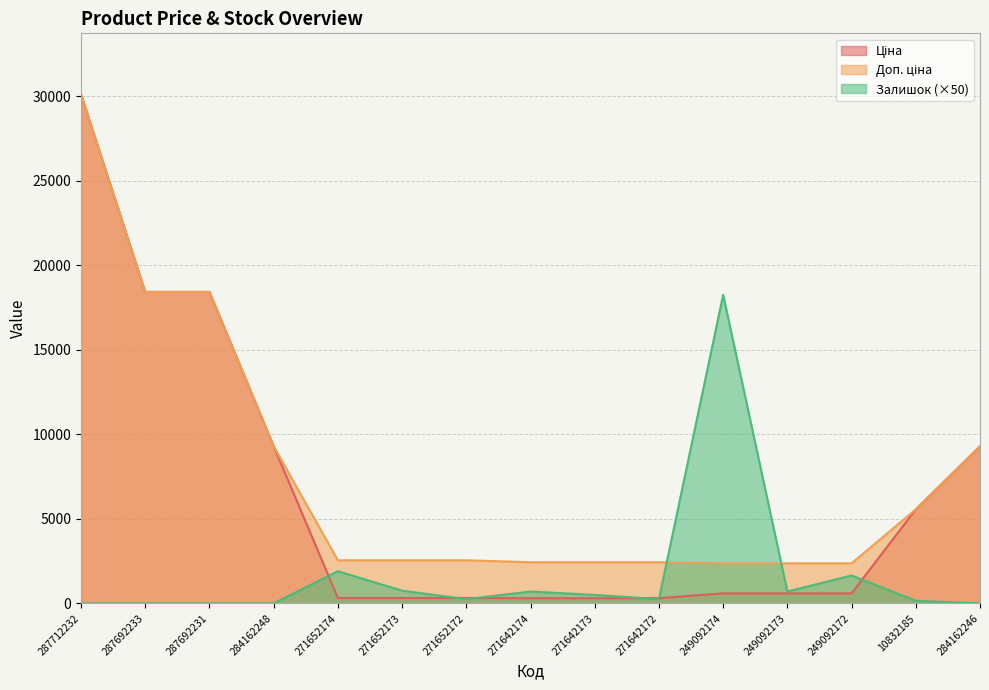

How many interior local peaks does the Залишок series have?

4